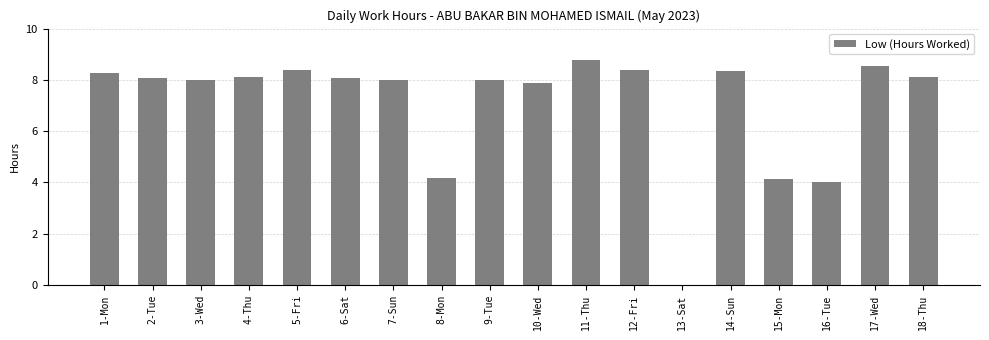

Reading left to right, transcribe all the data shown in this chart.

8.3	8.1	8.0	8.1	8.4	8.1	8.0	4.2	8.0	7.9	8.8	8.4	0.0	8.3	4.1	4.0	8.6	8.1